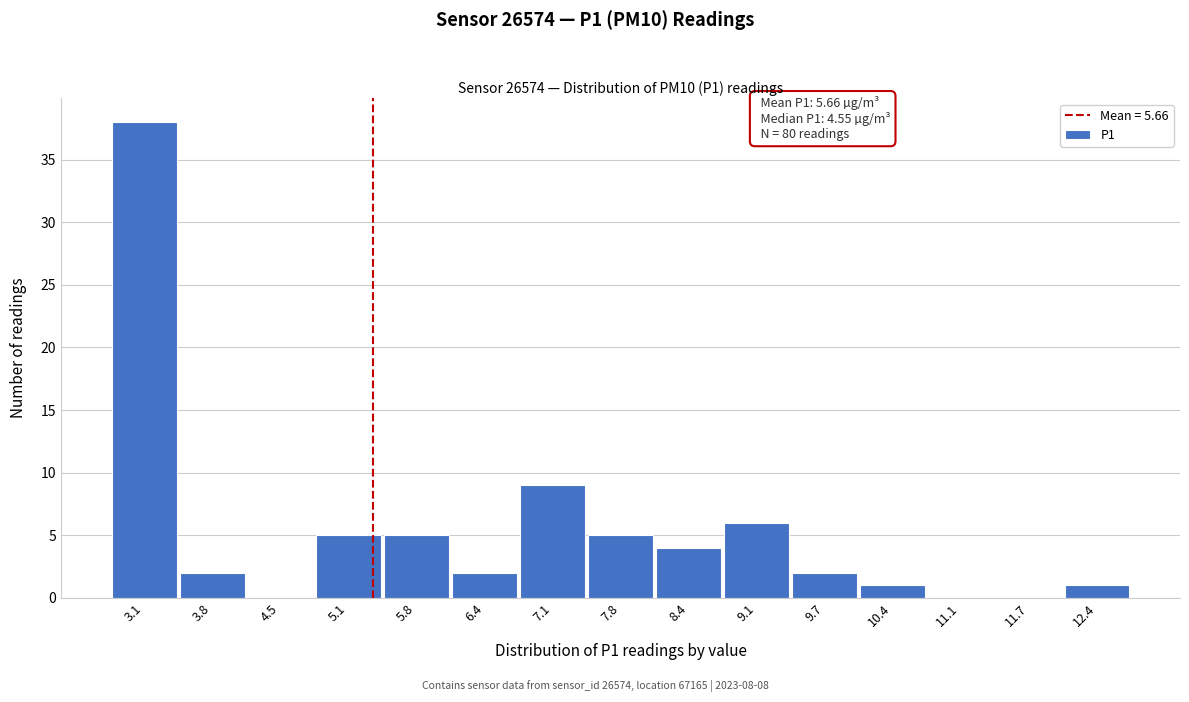

Reading left to right, extract all data points from this chart.

3.1=38	3.8=2	4.5=0	5.1=5	5.8=5	6.4=2	7.1=9	7.8=5	8.4=4	9.1=6	9.7=2	10.4=1	11.1=0	11.7=0	12.4=1